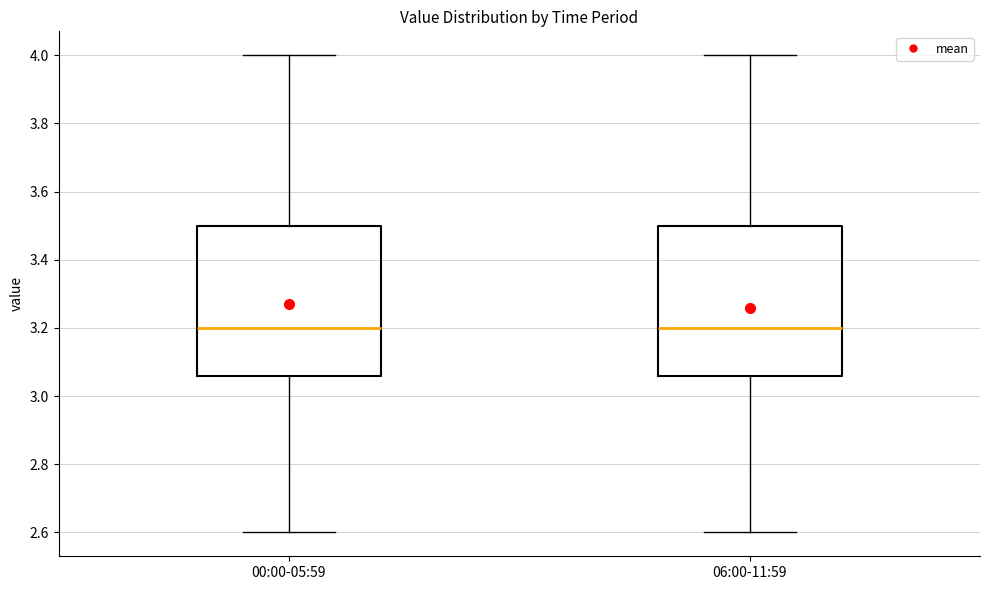

Reading left to right, transcribe this box plot: for each box, give where its median line is, the range the box spans, and where its two whiskers end, as read against the y-axis. The values are not printed on the chart, so give them approximately, as read against the axis.

00:00-05:59: median 3.20, box 3.06 to 3.50, whiskers 2.60 to 4.00
06:00-11:59: median 3.20, box 3.06 to 3.50, whiskers 2.60 to 4.00